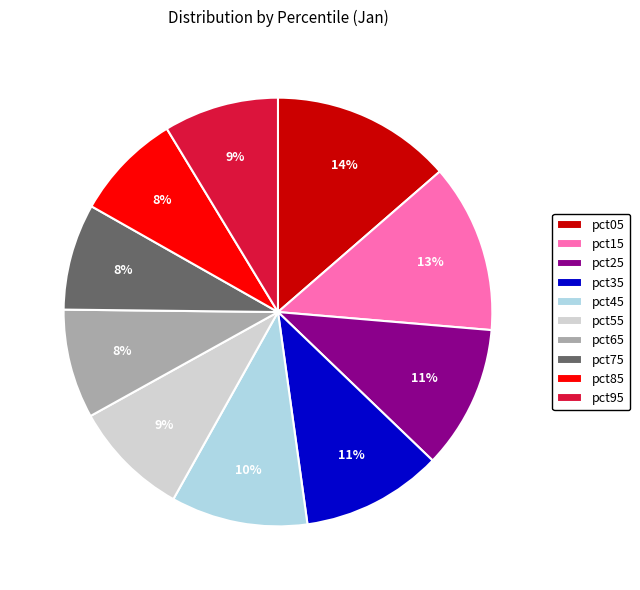

To the nearest percent, what portion does pct25 represent?

11%